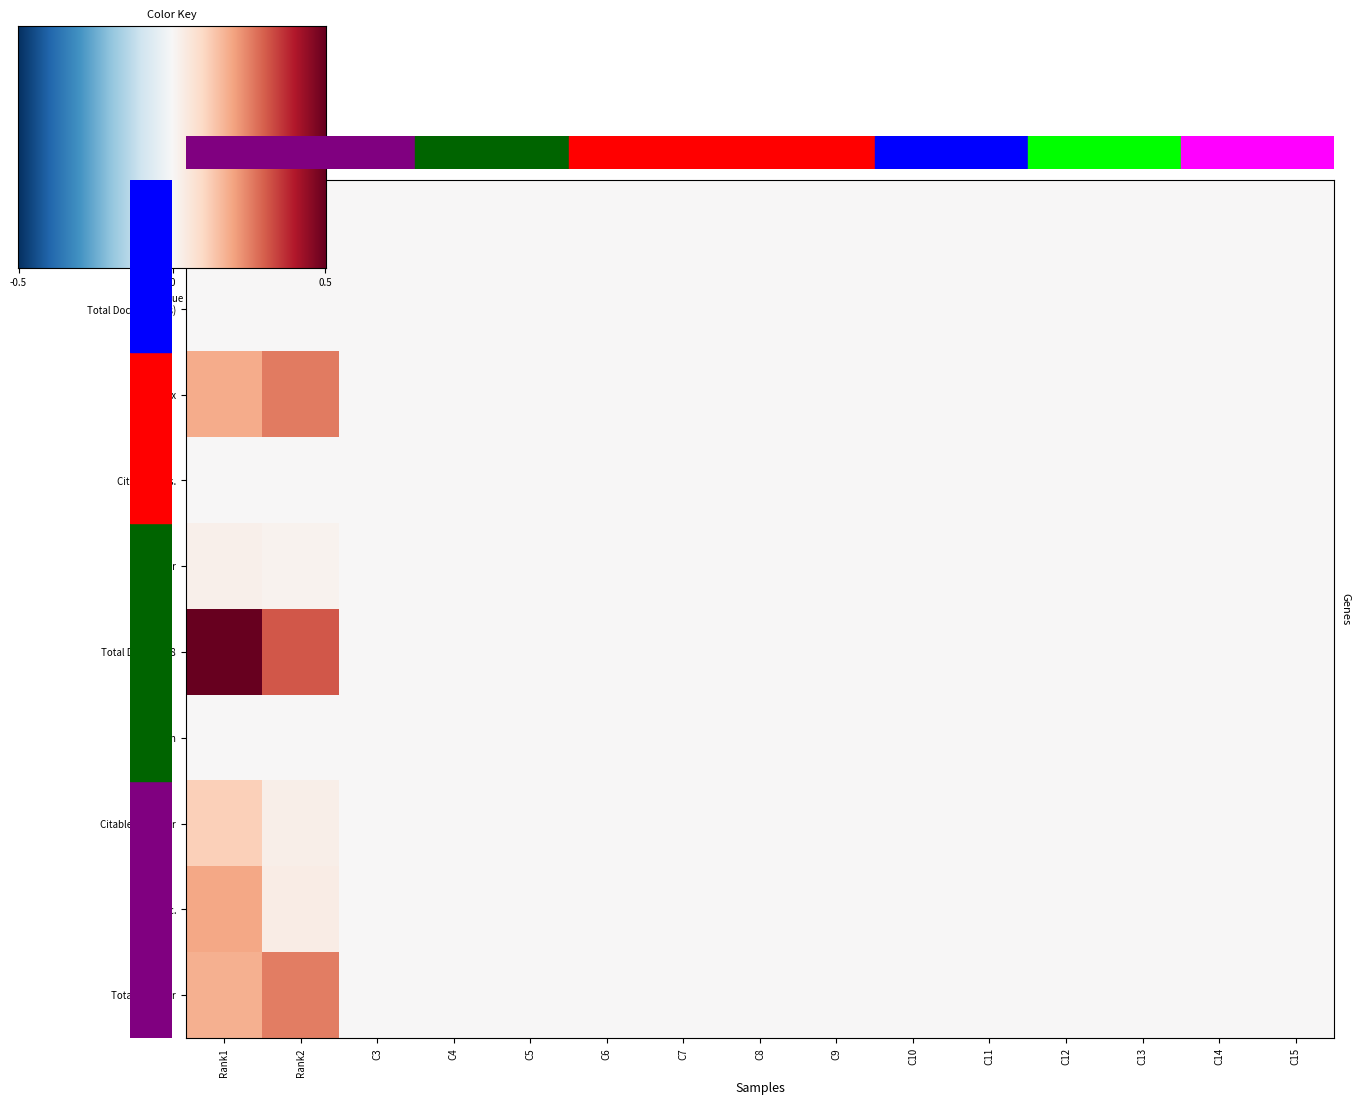

At how many categories does at least one series exceed 0?

2